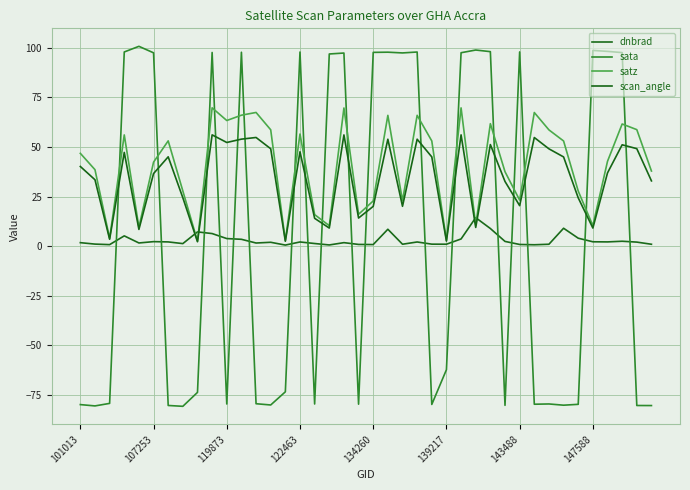

How many lines are shown in the chart?

4